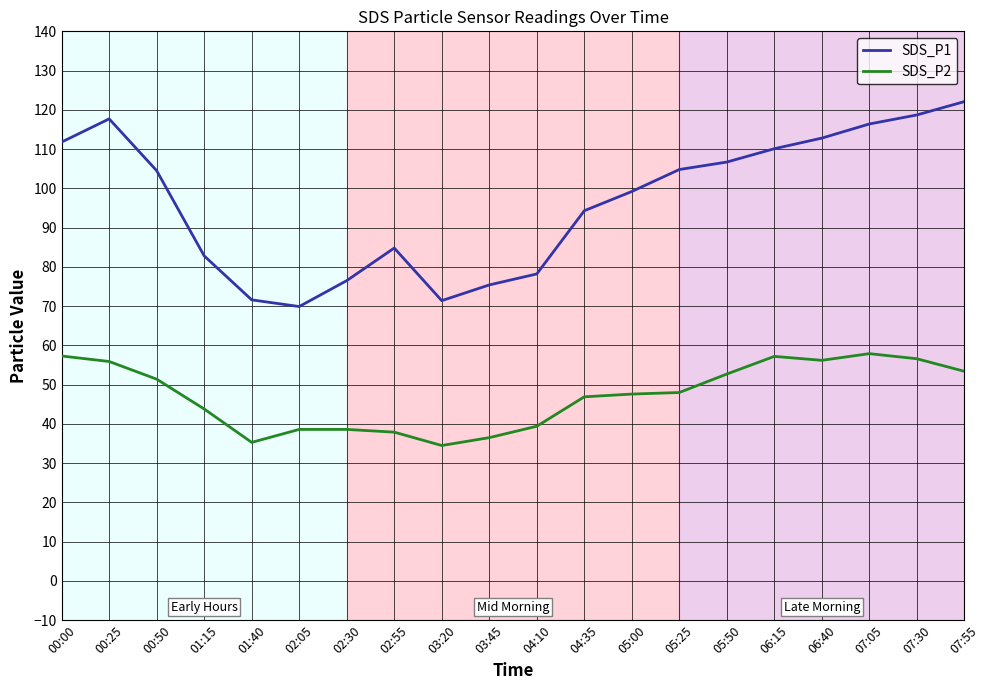

What value does the SDS_P2 series have at 02:05?

38.6